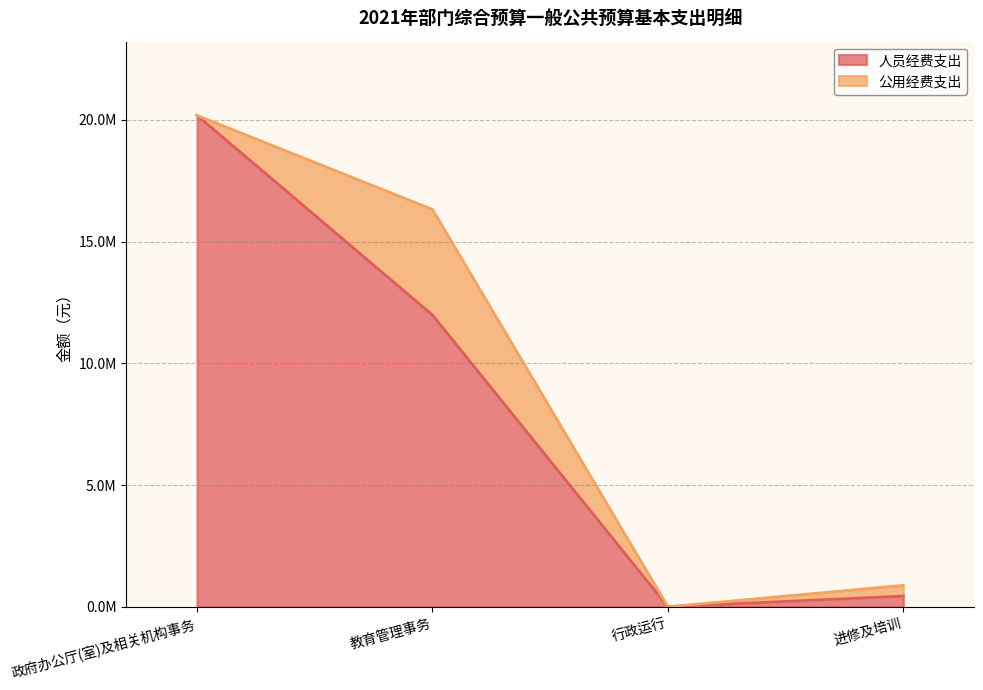

What is the average value?

8154329.3